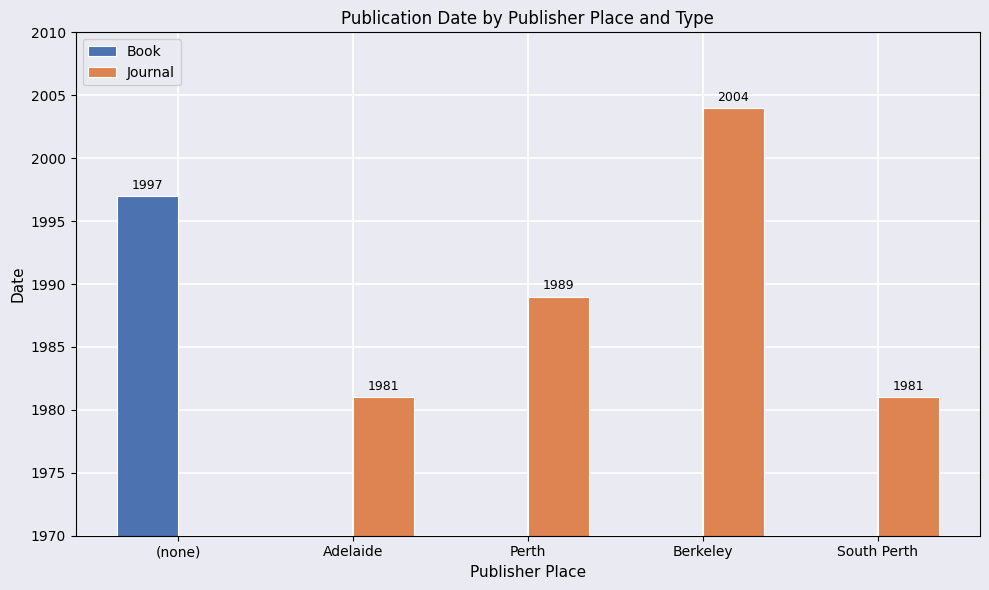

Reading right to left, transcribe all the data shown in this chart.

Book: 0	0	0	0	1997
Journal: 1981	2004	1989	1981	0